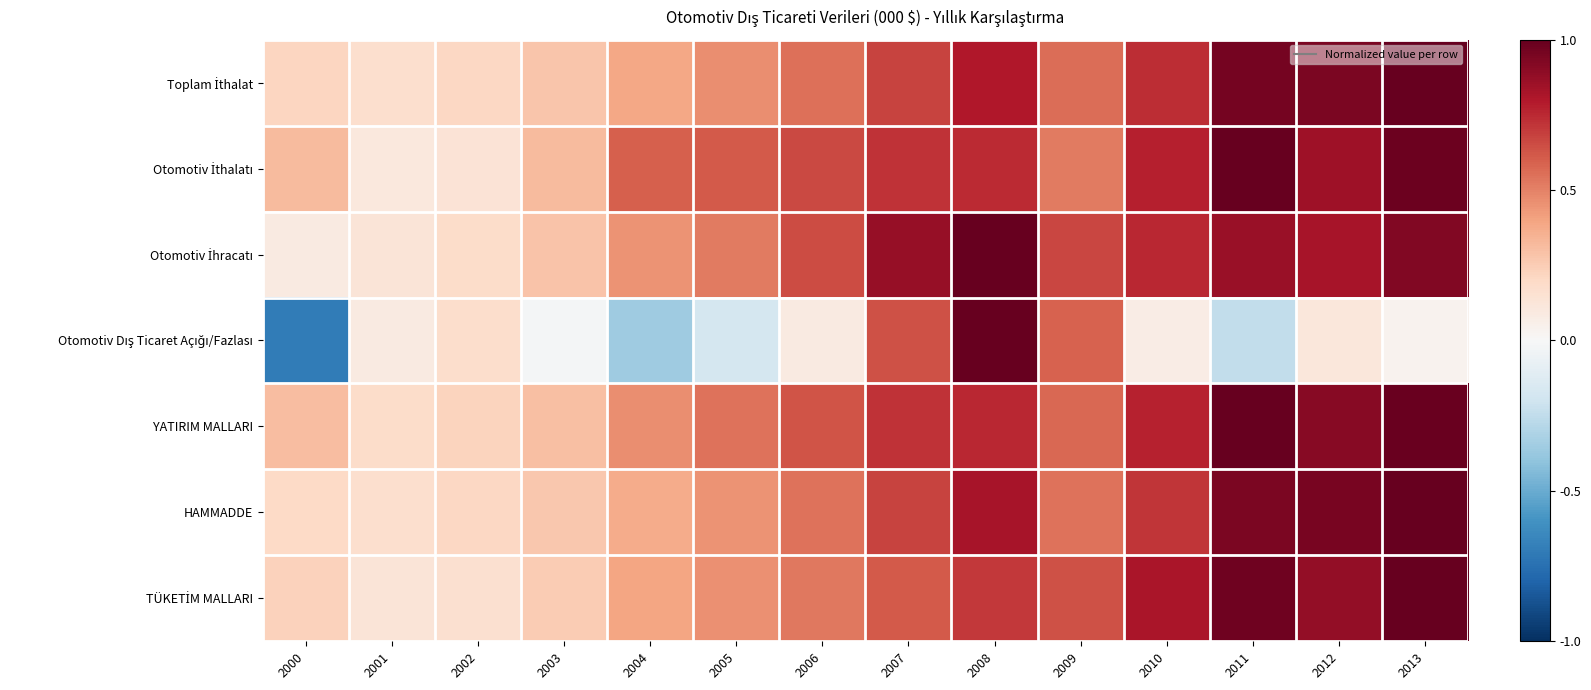

What is the greatest value displayed?

1.0